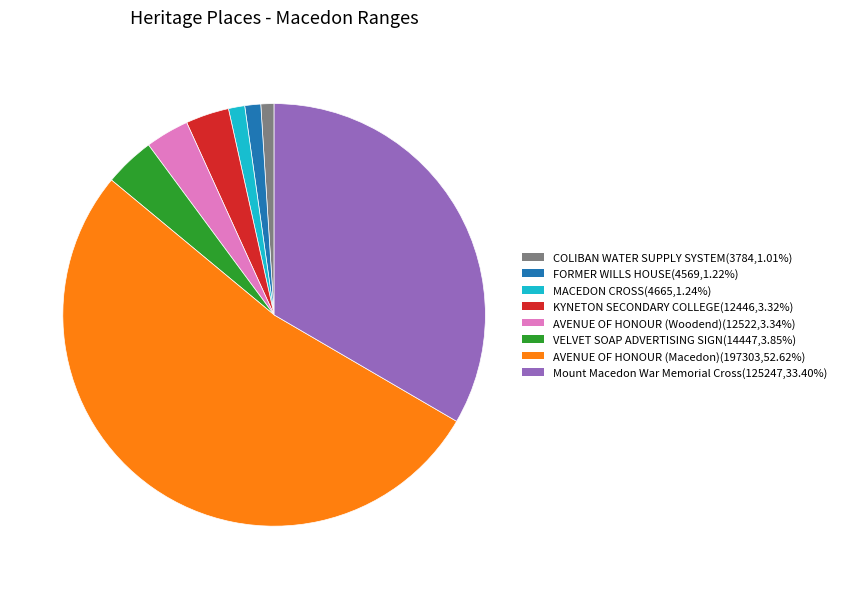

Does MACEDON CROSS(4665,1.24%) account for over 50% of the chart?

No